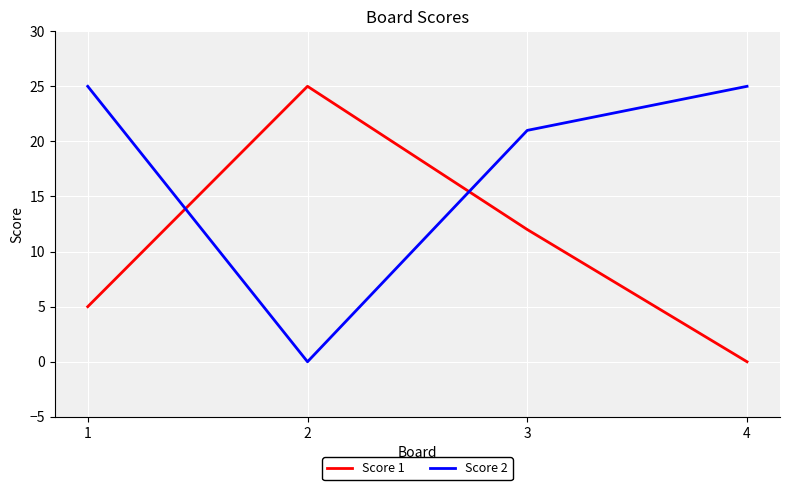

In Score 2, how many points are lower than both neighbors (excluding endpoints)?

1